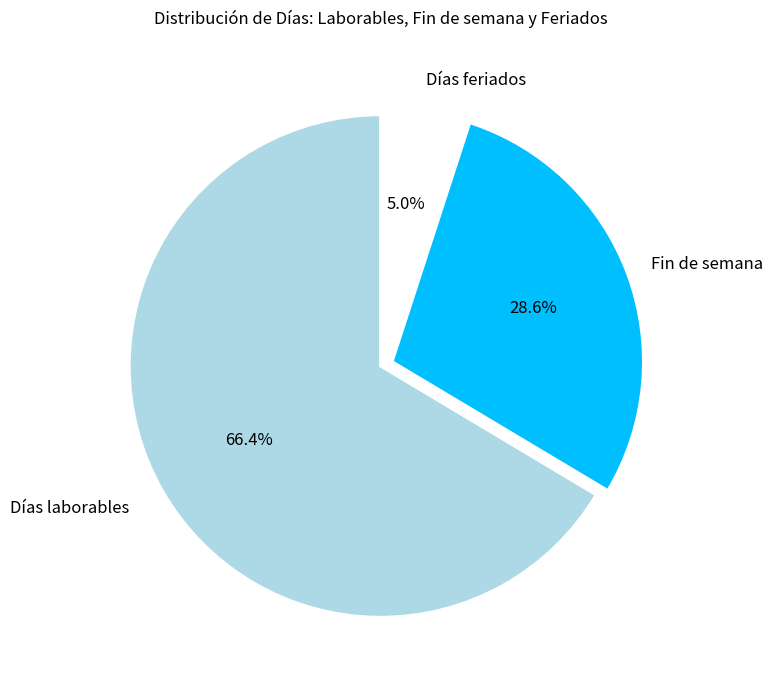

Is there any slice that represents more than half of the pie?

Yes